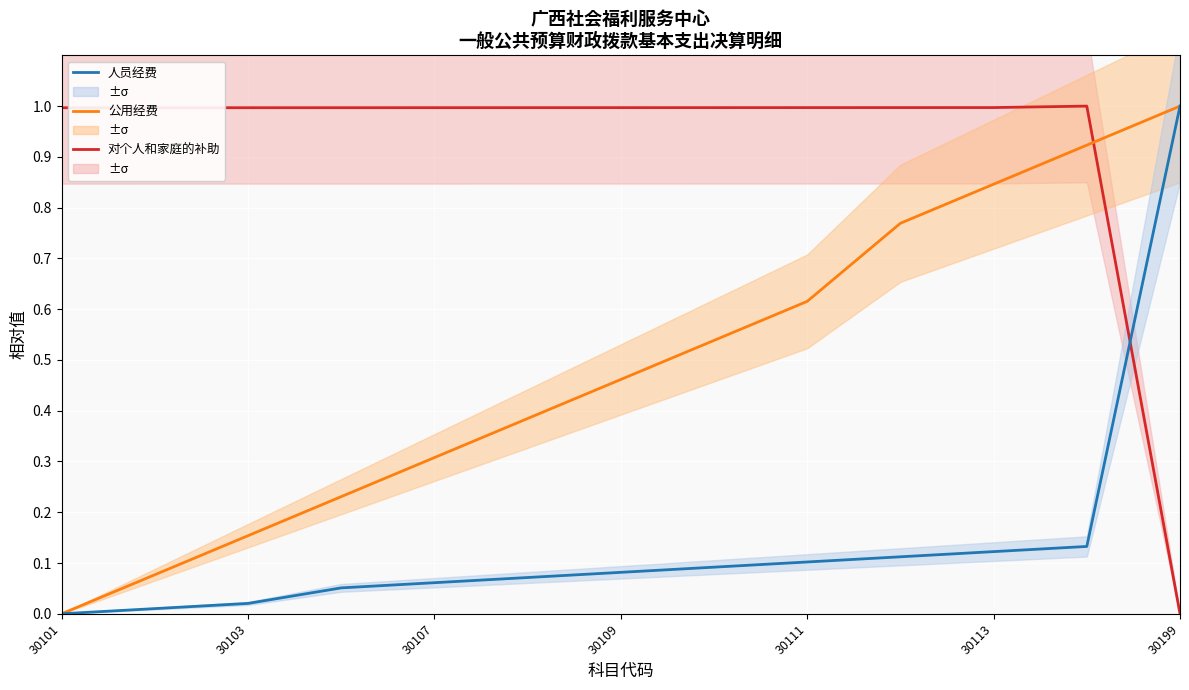

How many distinct data groups are displayed?

3